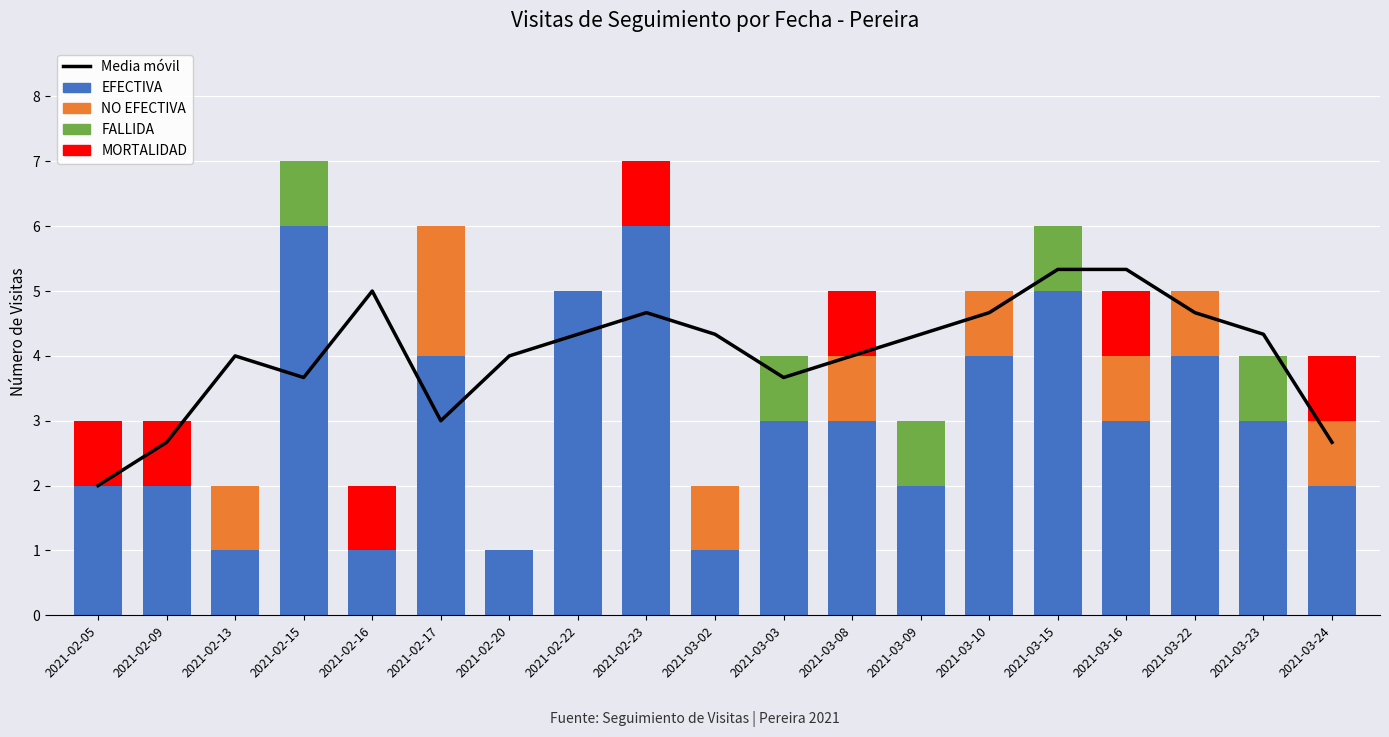

What is the sum of the EFECTIVA values at 2021-02-13 and 2021-03-02?

2.0